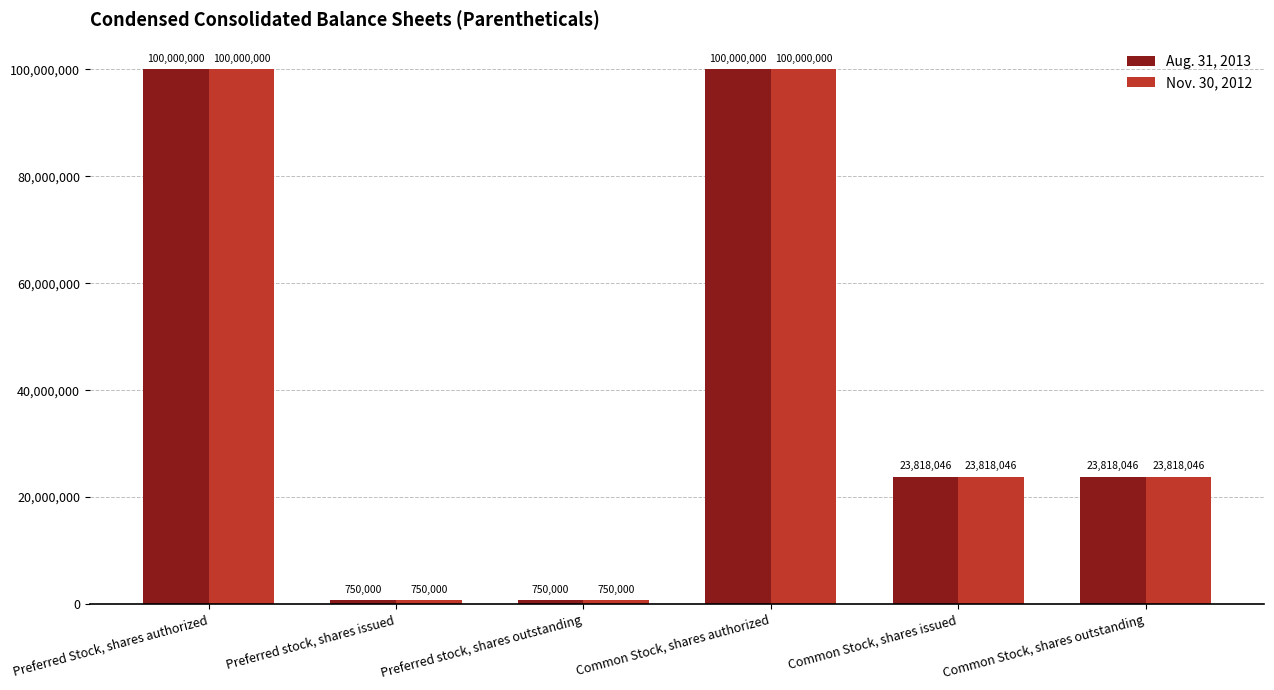

What is the total value across all series at Preferred stock, shares issued?

1500000